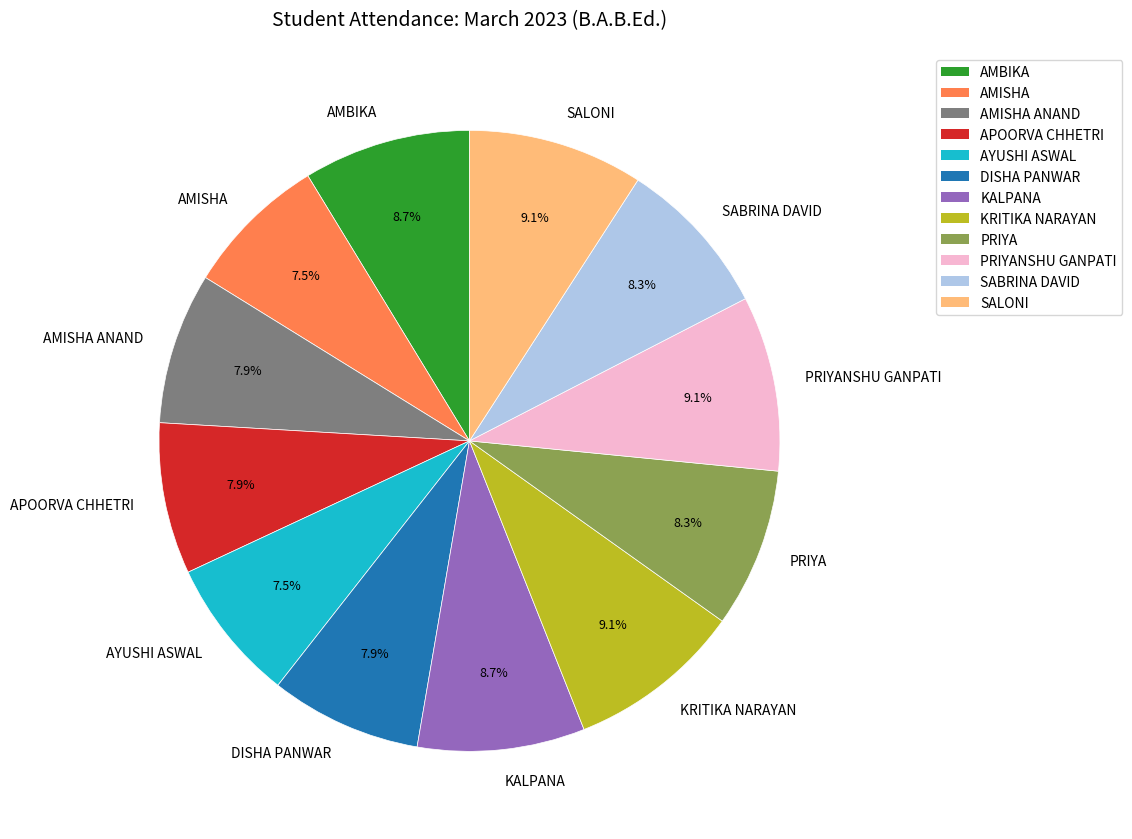

Does SALONI account for over 50% of the chart?

No